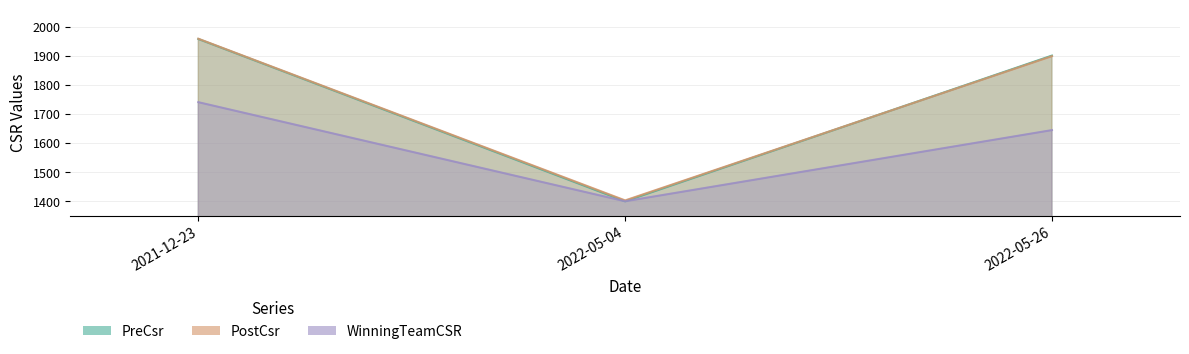

How many PostCsr values are between 1403 and 1959?

3